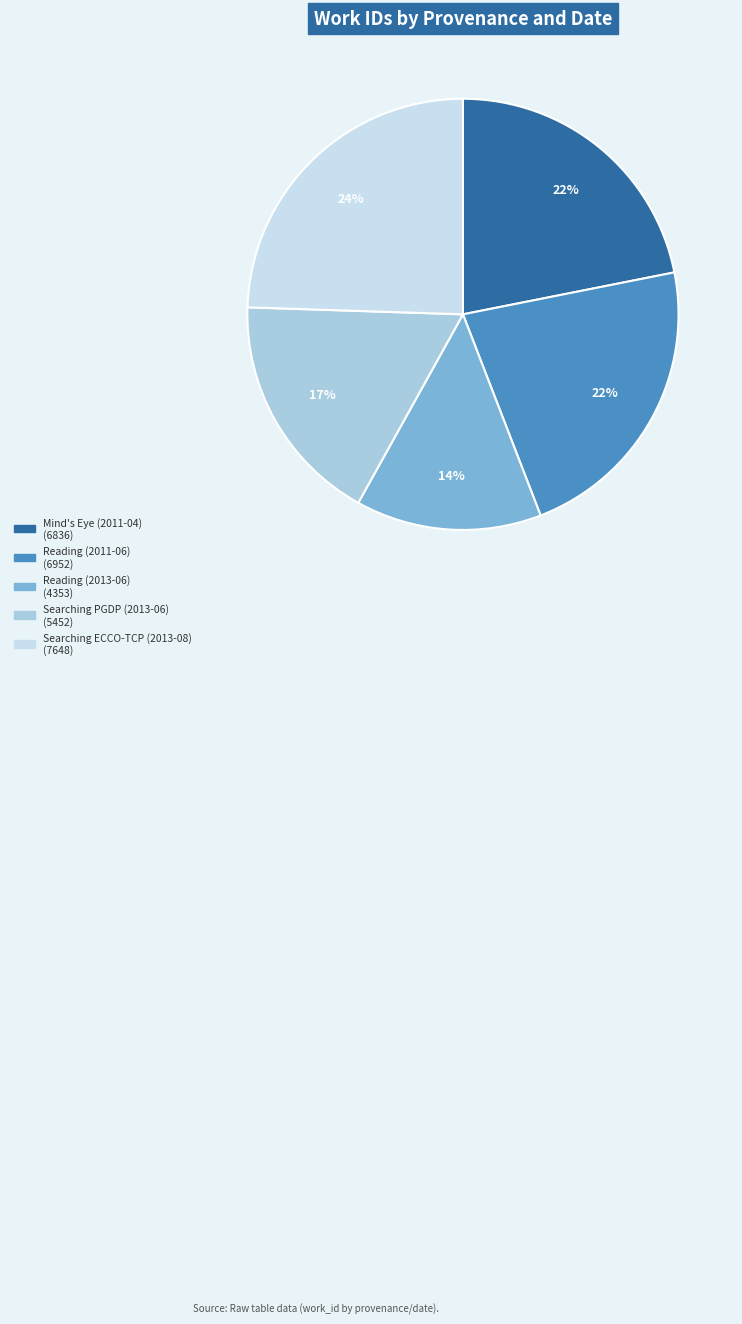

Is there any slice that represents more than half of the pie?

No